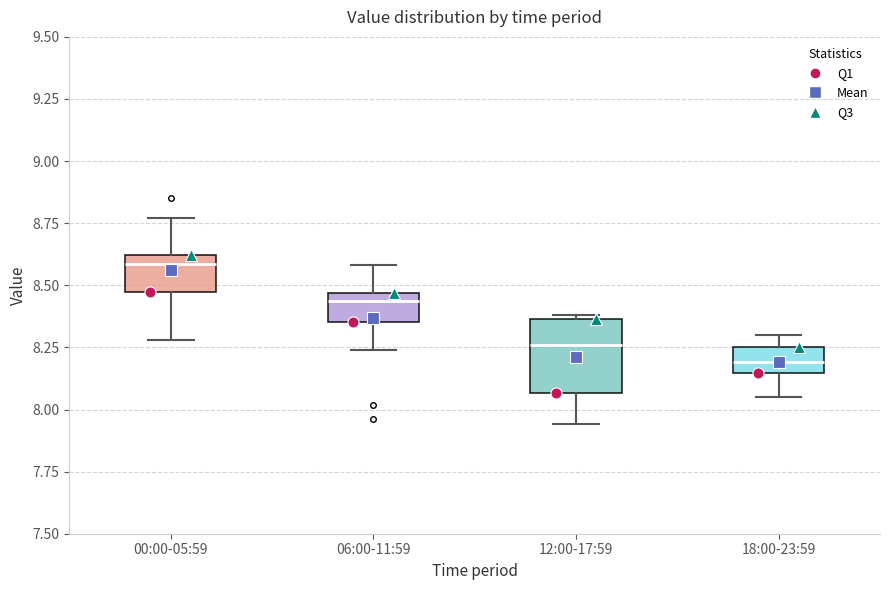

Reading left to right, read every box against the y-axis: the position of its median line, the range the box covers, and the ends of its whiskers. The values are not printed on the chart, so give them approximately, as read against the axis.

00:00-05:59: median 8.60 (just below the box's upper edge), box 8.45 to 8.60, whiskers 8.30 to 8.75
06:00-11:59: median 8.45 (just below the box's upper edge), box 8.35 to 8.45, whiskers 8.25 to 8.60
12:00-17:59: median 8.25, box 8.05 to 8.35, whiskers 7.95 to 8.40
18:00-23:59: median 8.20, box 8.15 to 8.25, whiskers 8.05 to 8.30